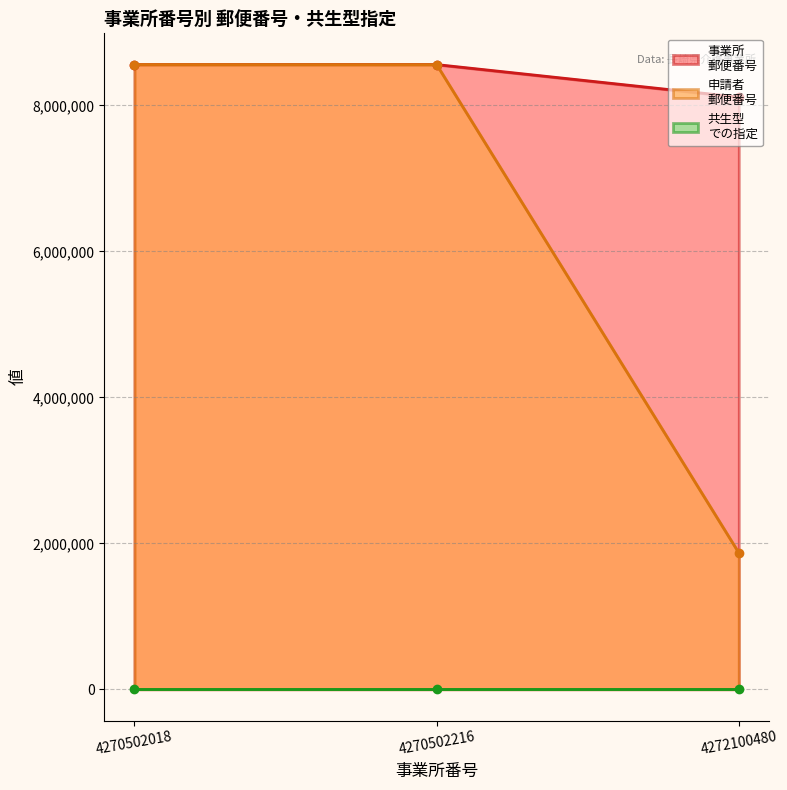

How many values in the 申請者
郵便番号 series are below 8560024?

1